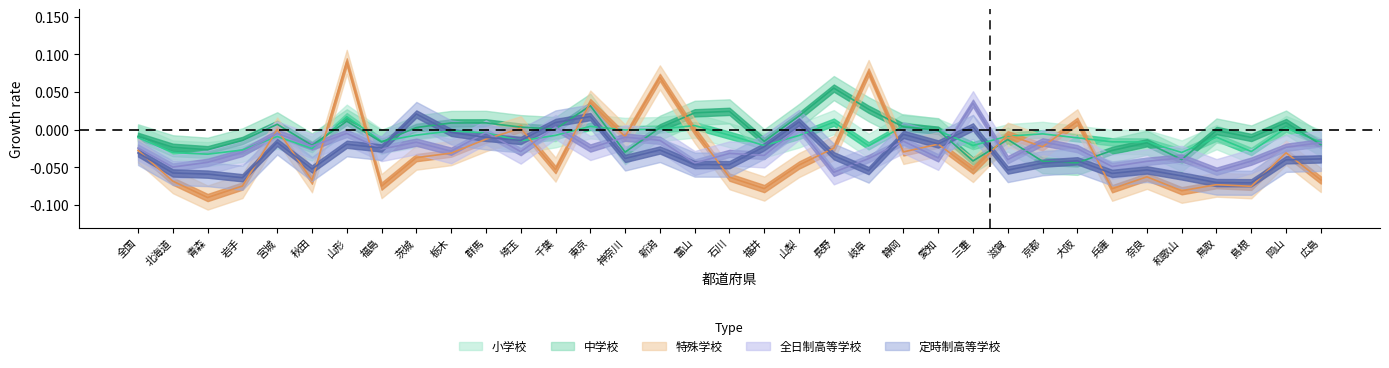

True or false: 定時制高等学校 has more than 0 interior local peaks.

True